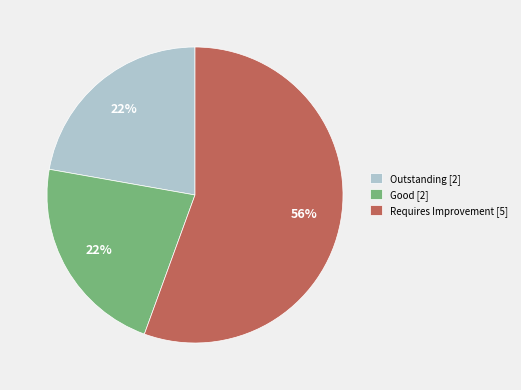

To the nearest percent, what percentage of the pie is Good [2]?

22%